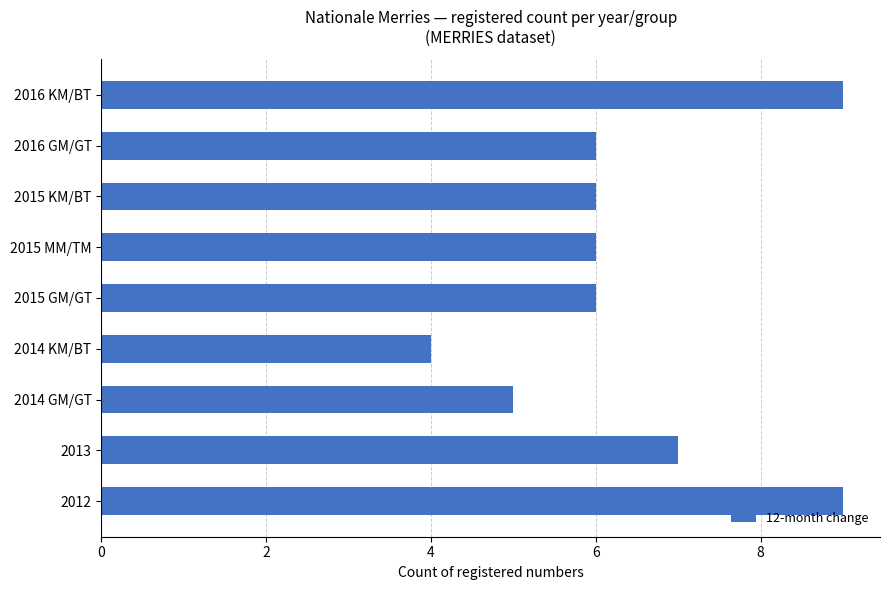

Between 2016 GM/GT and 2014 GM/GT, which is larger?

2016 GM/GT